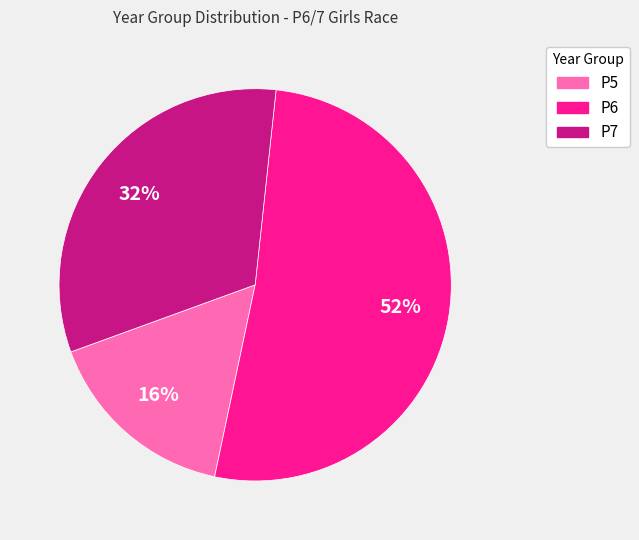

To the nearest percent, what percentage of the pie is P5?

16%